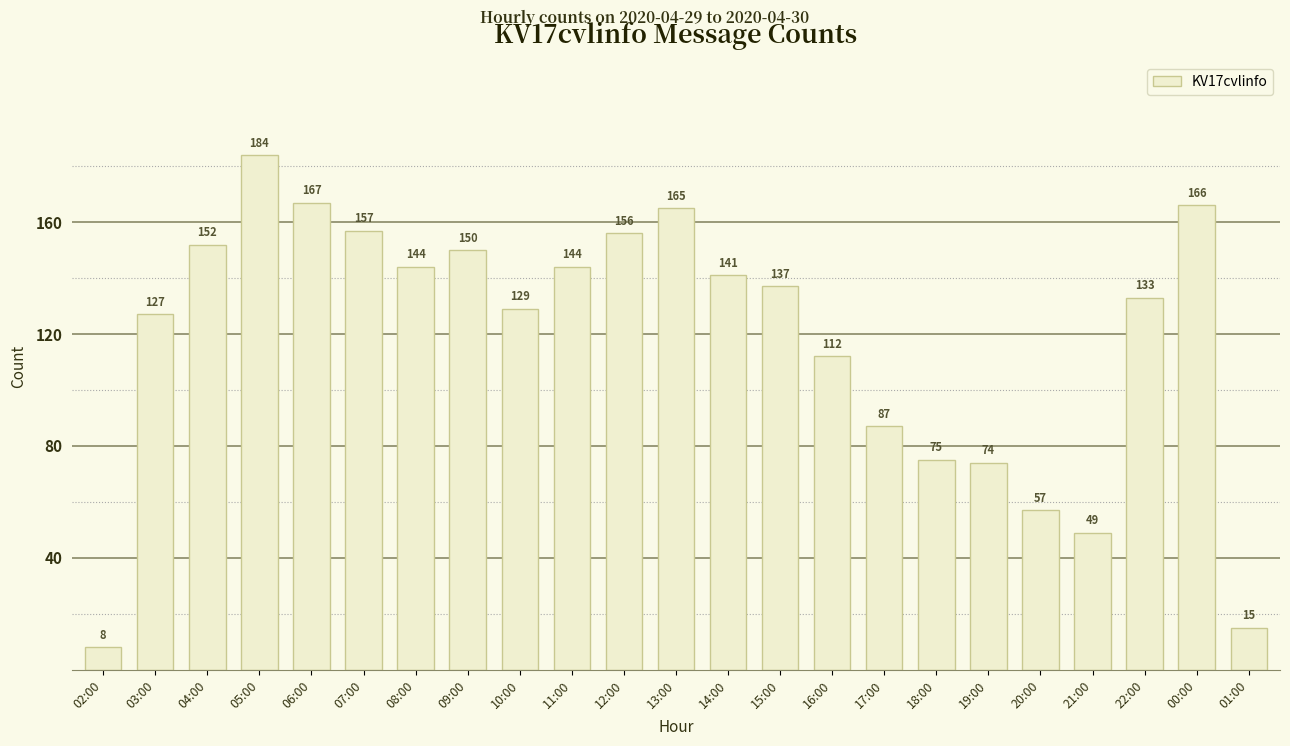

What is the label of the 8th bar from the right?

17:00